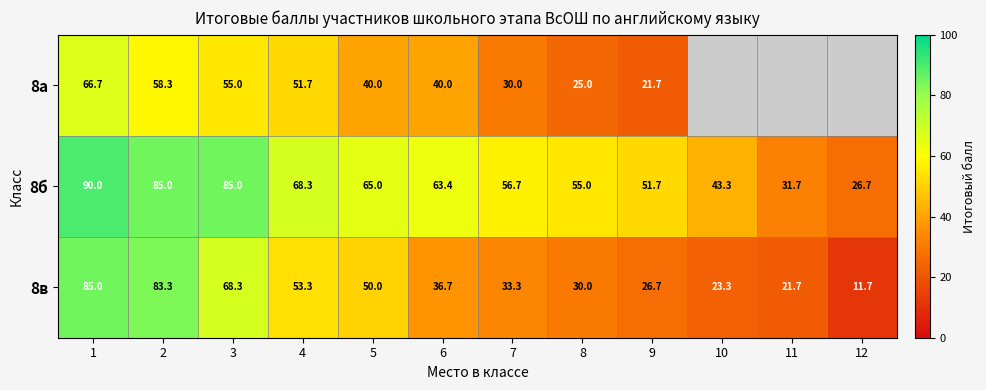

What is the difference between the 8б values at 4 and 3?

16.7